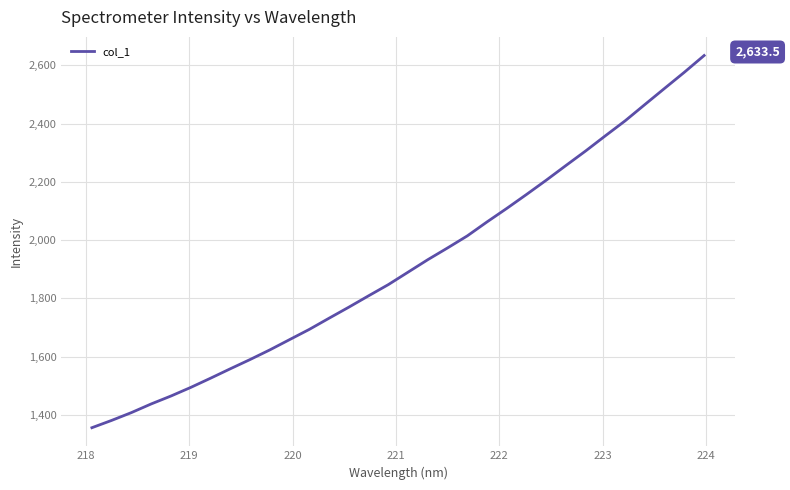

Is this an area chart (filled region under the line)?

No